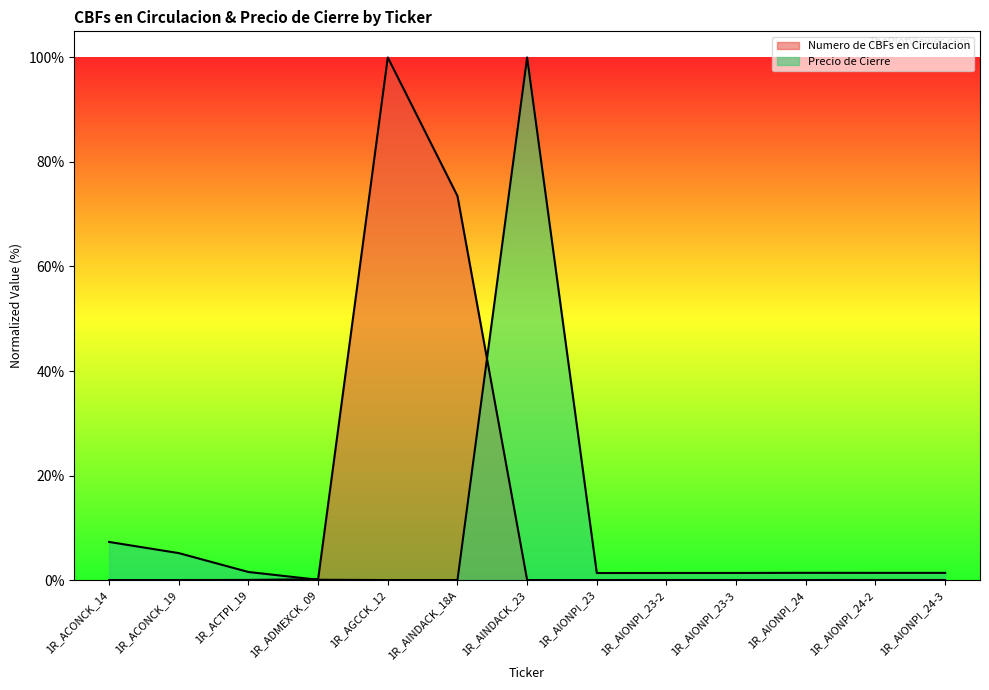

At how many categories does at least one series exceed 0?

13